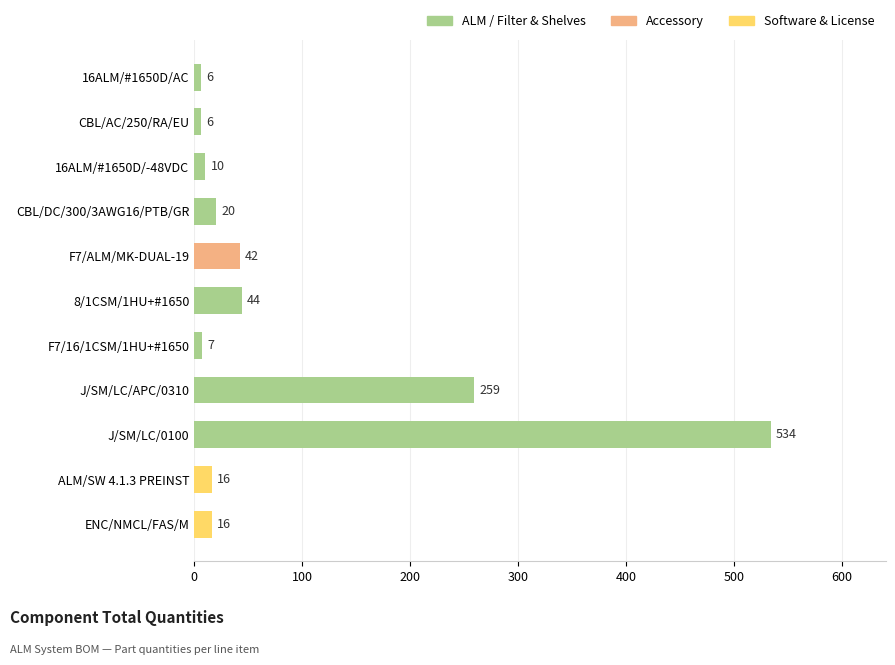

Which has a higher value, 16ALM/#1650D/AC or 16ALM/#1650D/-48VDC?

16ALM/#1650D/-48VDC